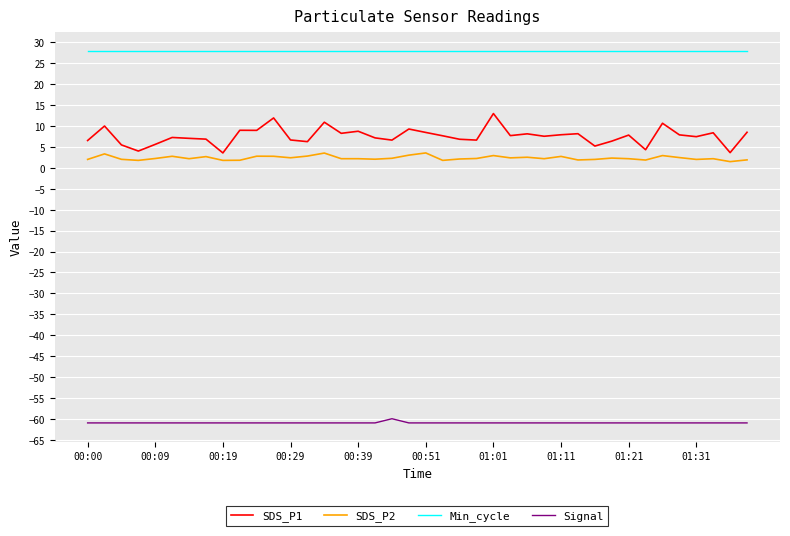

What is the sum of all SDS_P1 values?

303.2